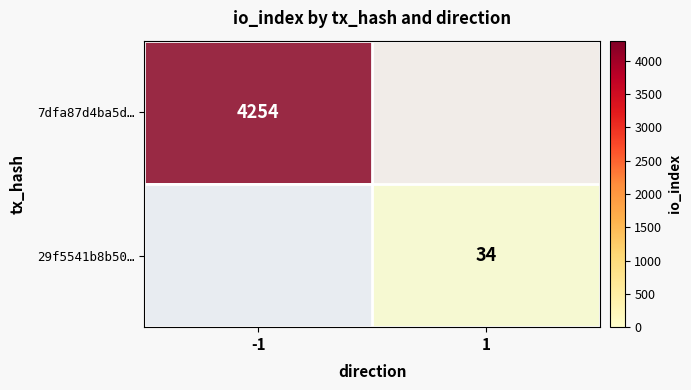

What is the minimum value shown in the chart?

34.0